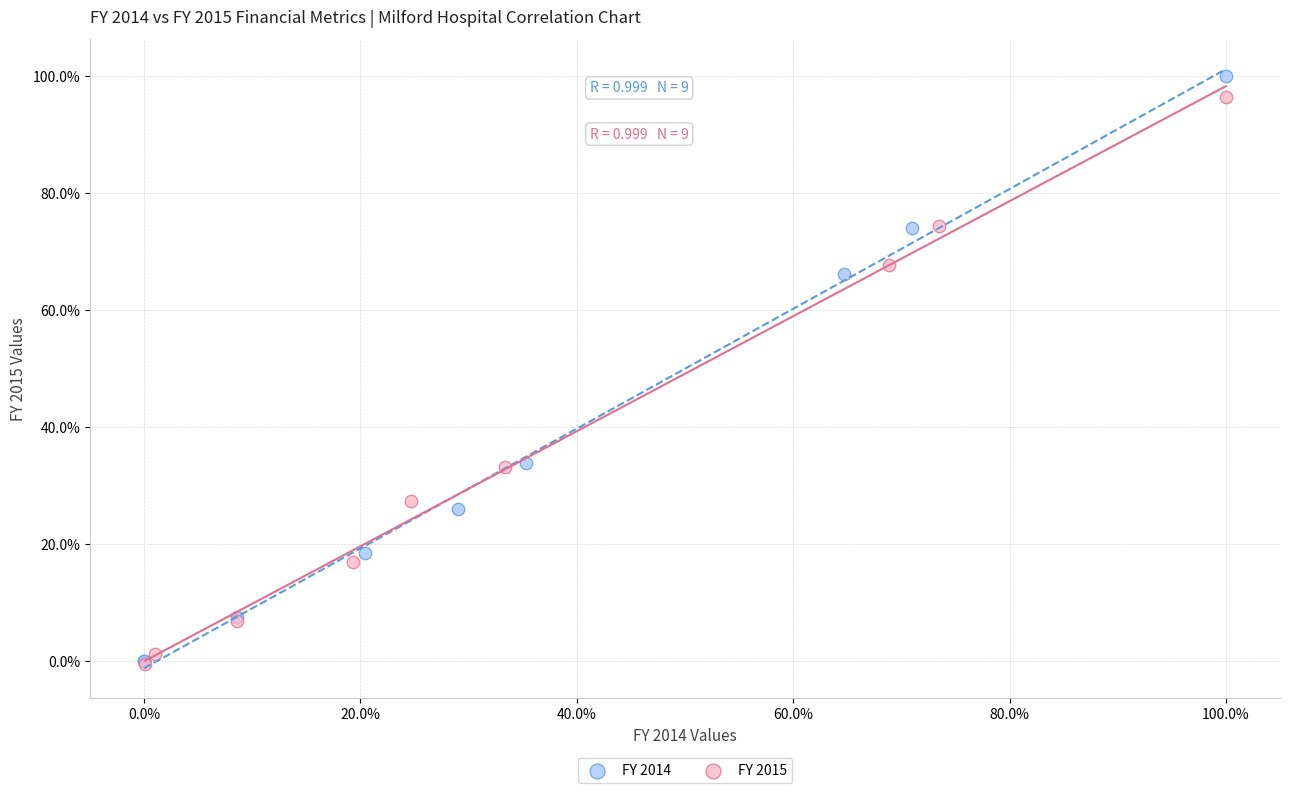

What are all the series names shown in the legend?

FY 2014, FY 2015